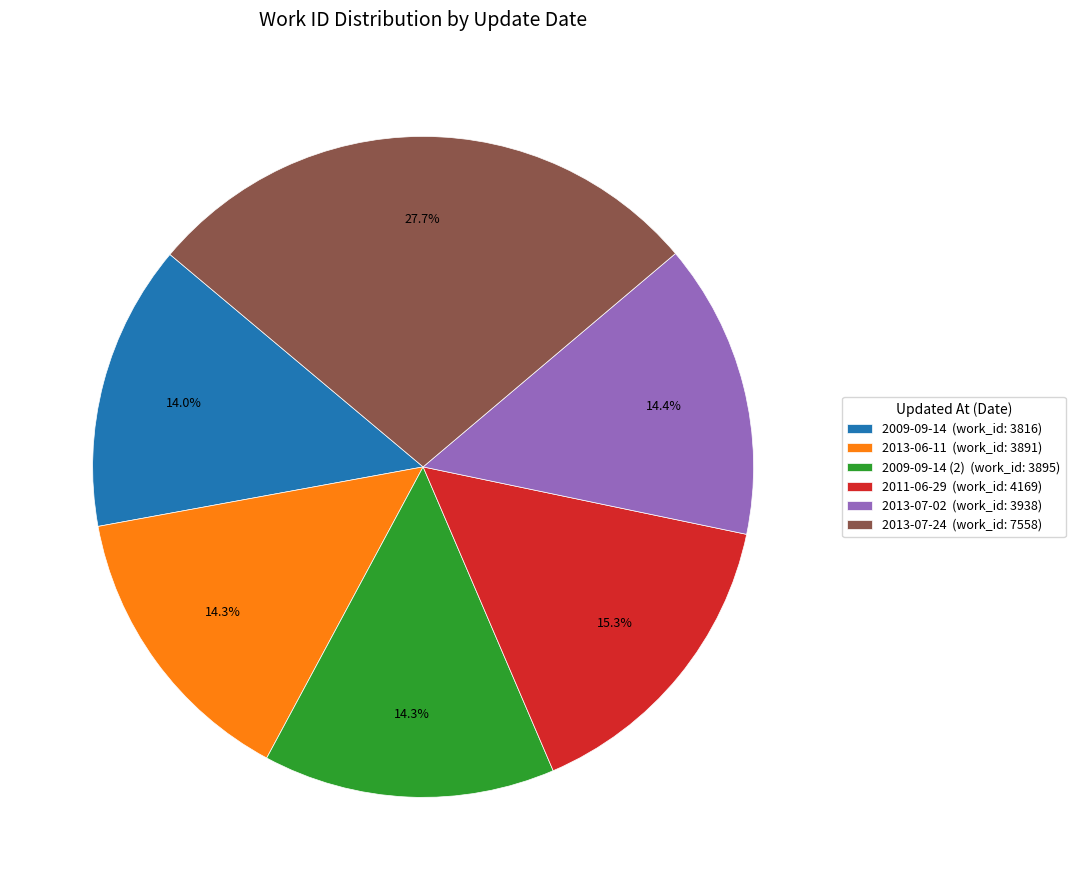

Which category has the biggest portion of the pie?

2013-07-24 (work_id: 7558)